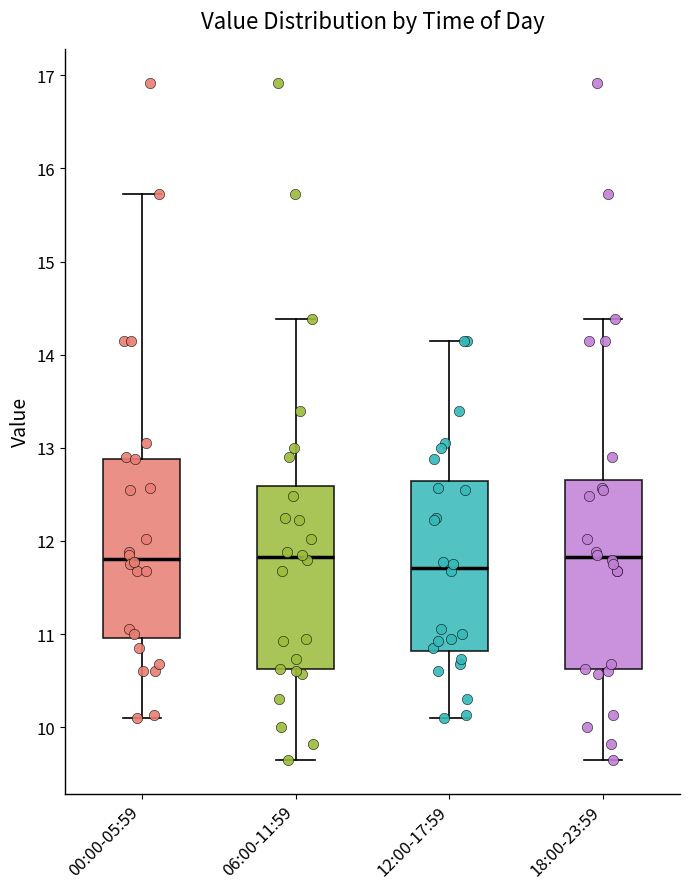

Reading left to right, read every box against the y-axis: the position of its median line, the range the box covers, and the ends of its whiskers. The values are not printed on the chart, so give them approximately, as read against the axis.

00:00-05:59: median 11.8, box 11.0 to 12.9, whiskers 10.1 to 15.7
06:00-11:59: median 11.8, box 10.6 to 12.6, whiskers 9.7 to 14.4
12:00-17:59: median 11.7, box 10.8 to 12.6, whiskers 10.1 to 14.2
18:00-23:59: median 11.8, box 10.6 to 12.7, whiskers 9.7 to 14.4